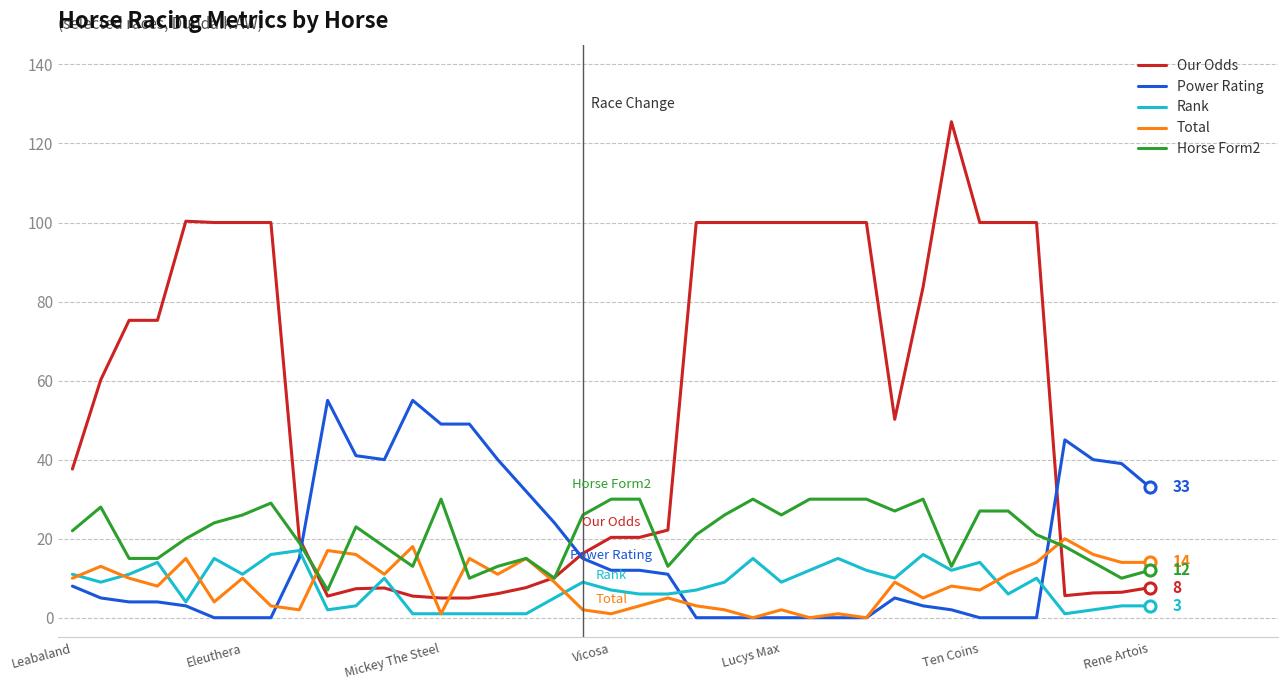

What is the maximum value shown in the chart?

125.5